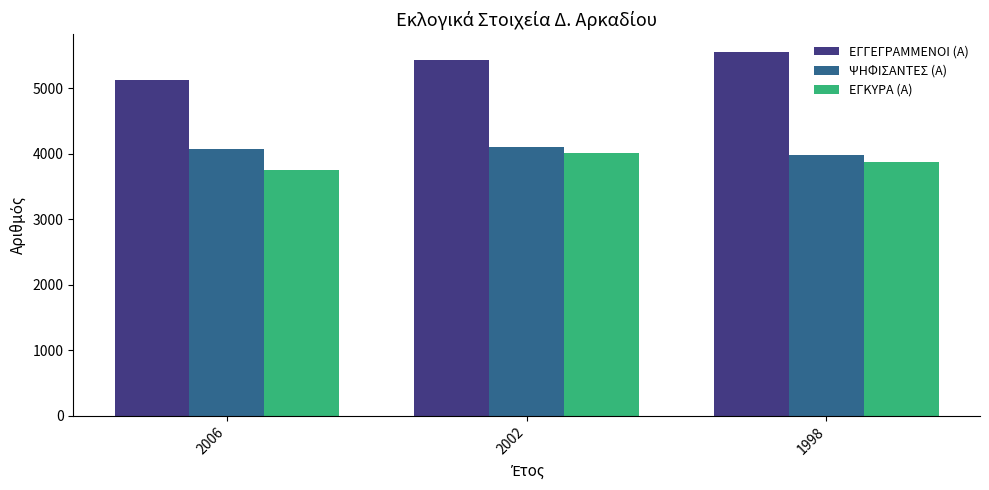

How many data points in ΨΗΦΙΣΑΝΤΕΣ (Α) are less than 4073?

1